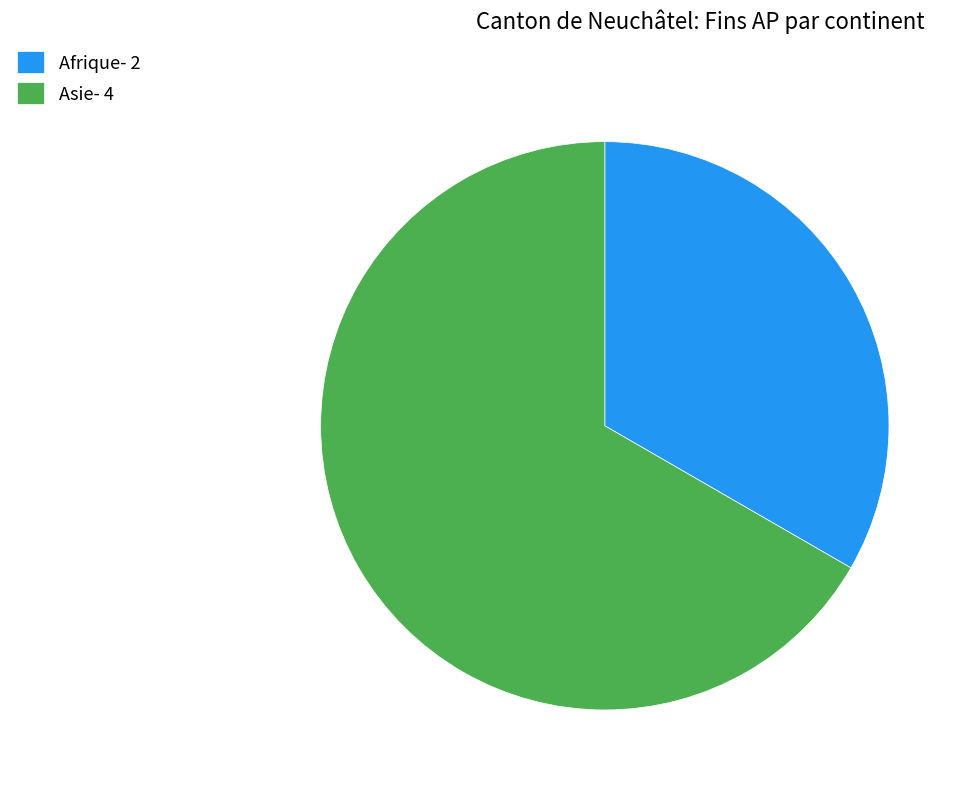

What is the largest slice in the pie chart?

Asie- 4